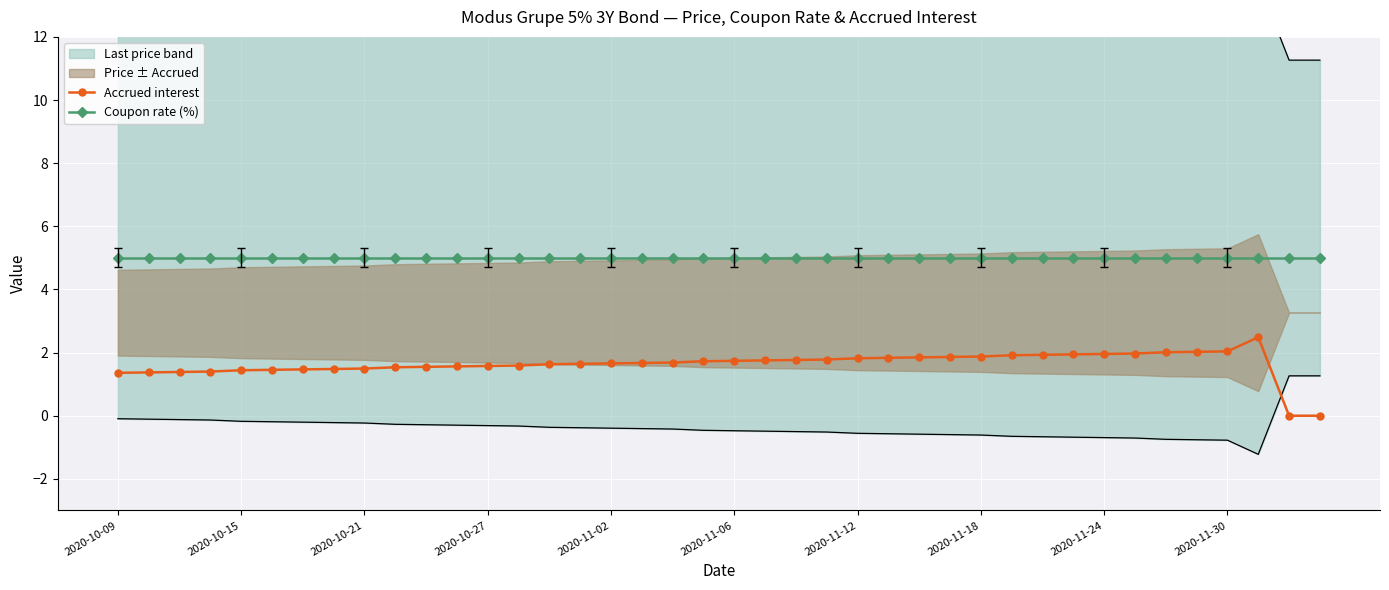

True or false: Coupon rate (%) and Accrued interest intersect in this chart.

False